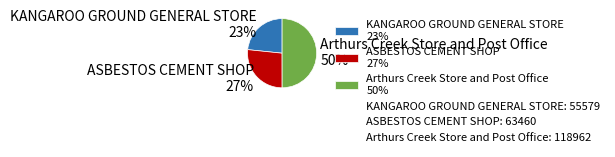

How many segments does this pie chart have?

3